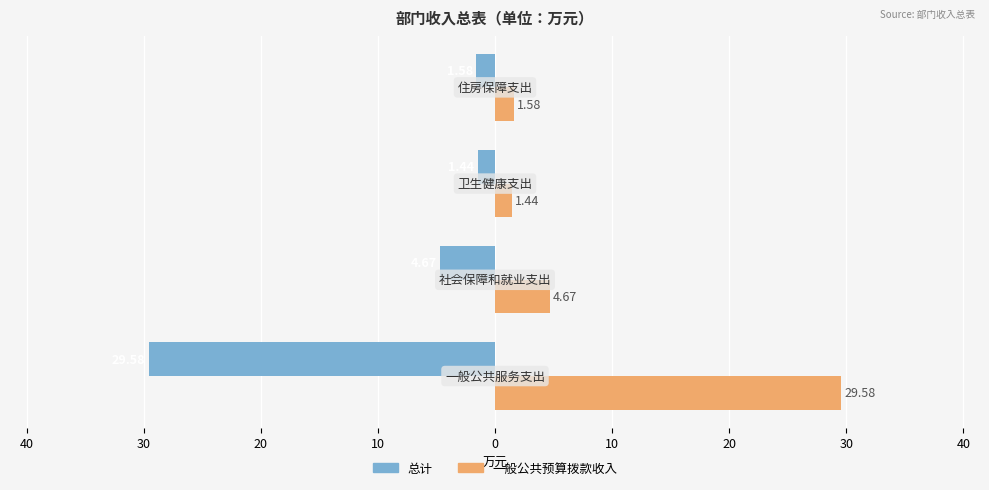

What are all the series names shown in the legend?

总计, 一般公共预算拨款收入